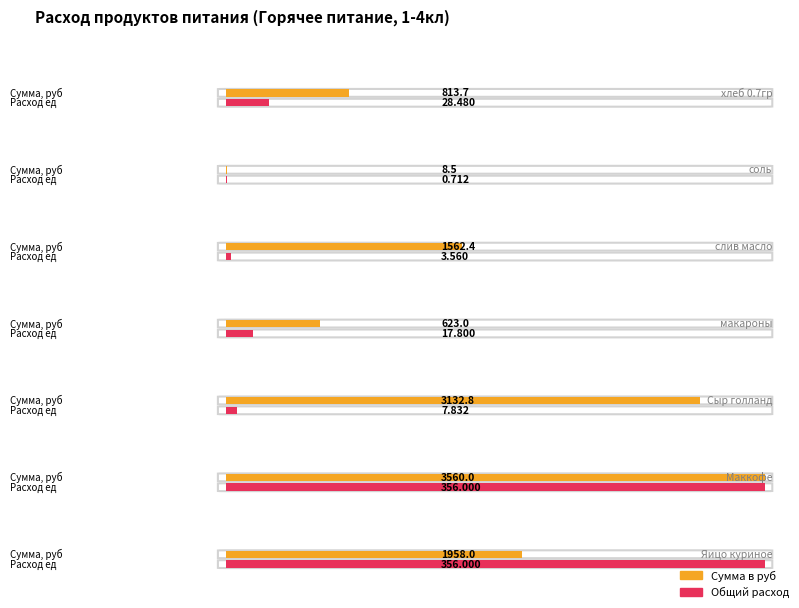

Which series has the largest total across all categories?

Сумма в руб